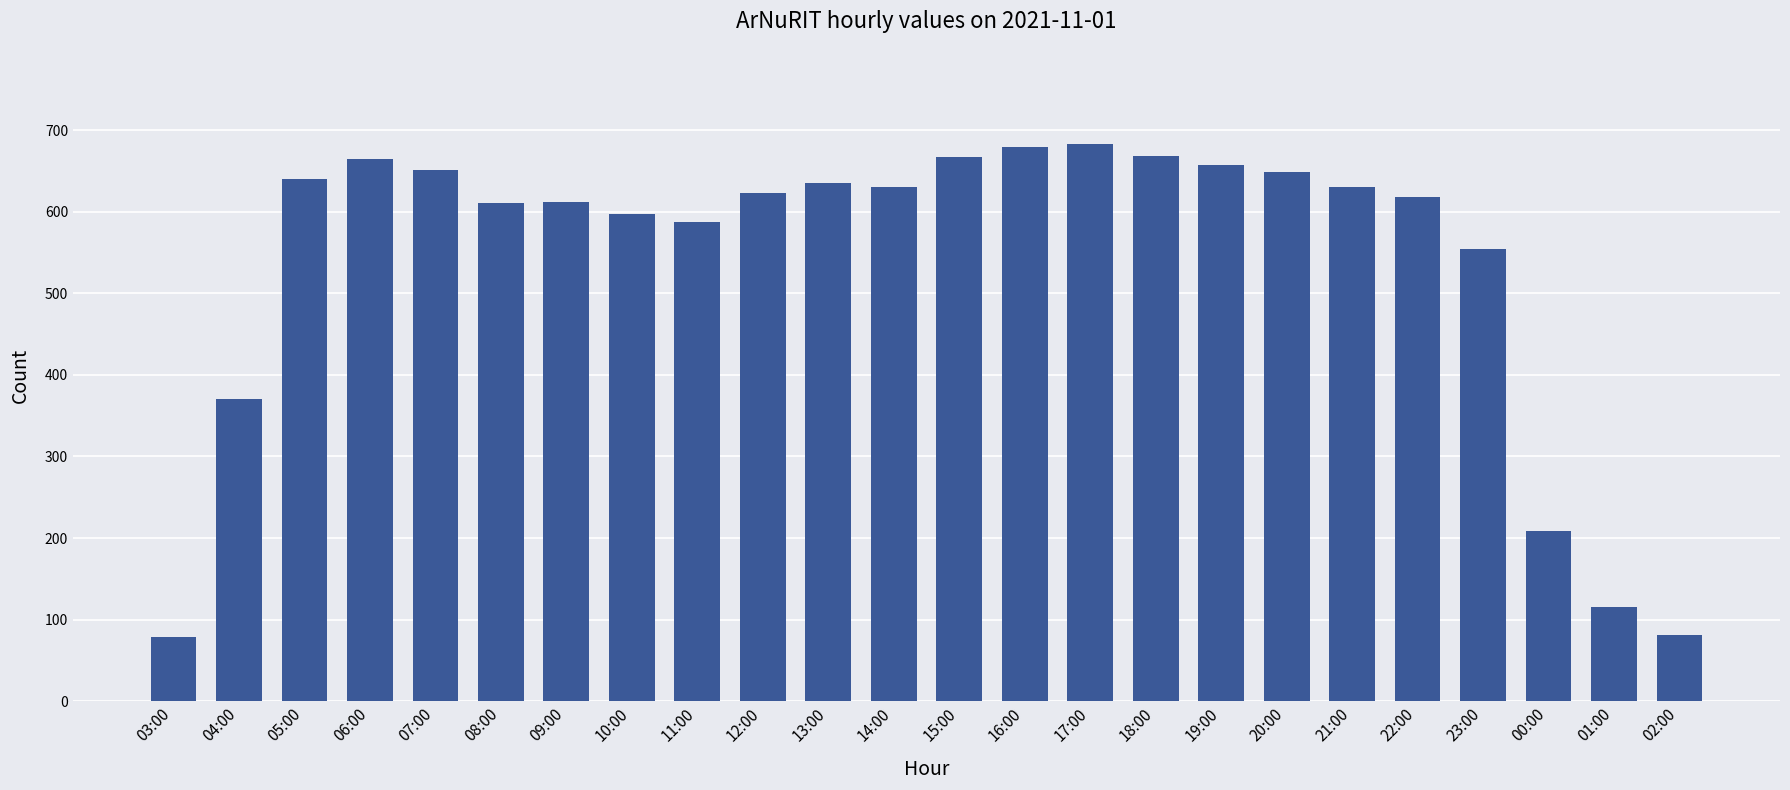

What is the minimum value shown in the chart?

78